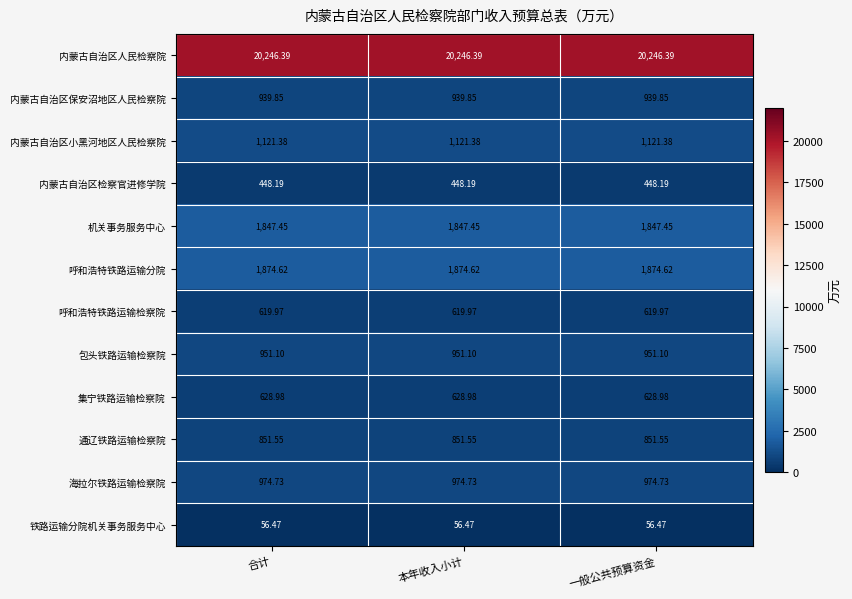

Is the value of 集宁铁路运输检察院 at 本年收入小计 greater than the value of 内蒙古自治区人民检察院 at 合计?

No